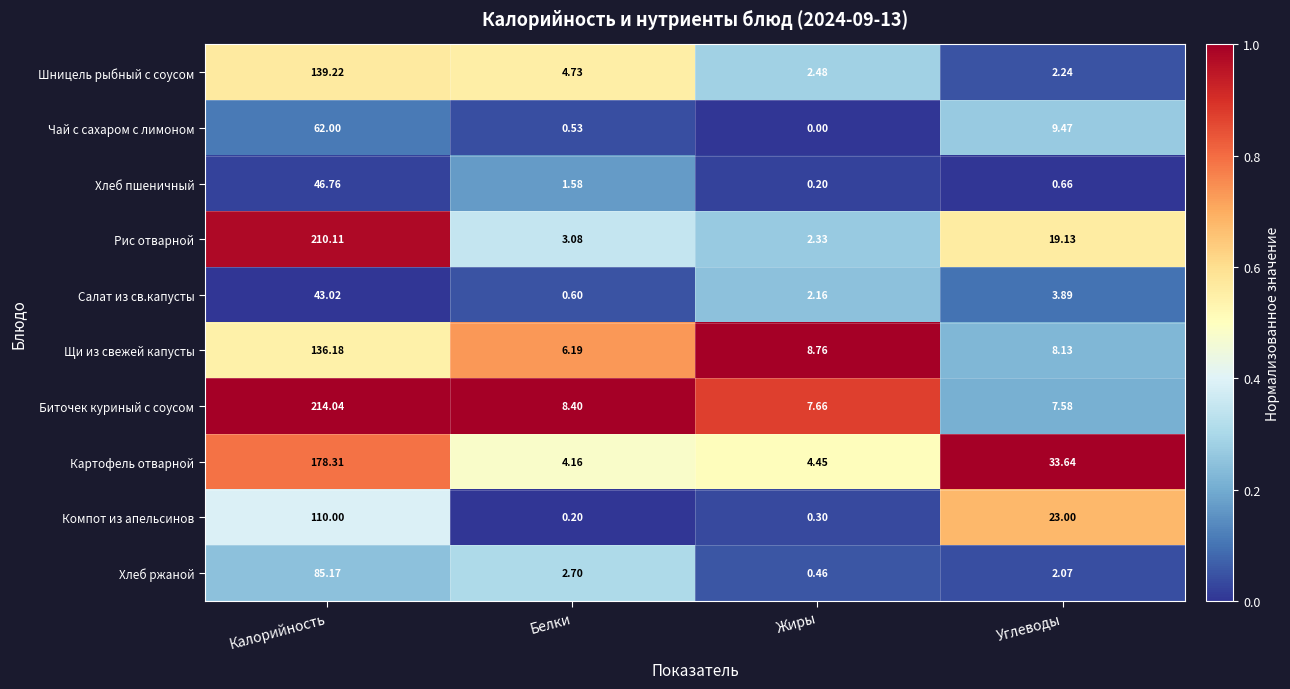

Which label corresponds to the smallest value in the chart?

Жиры